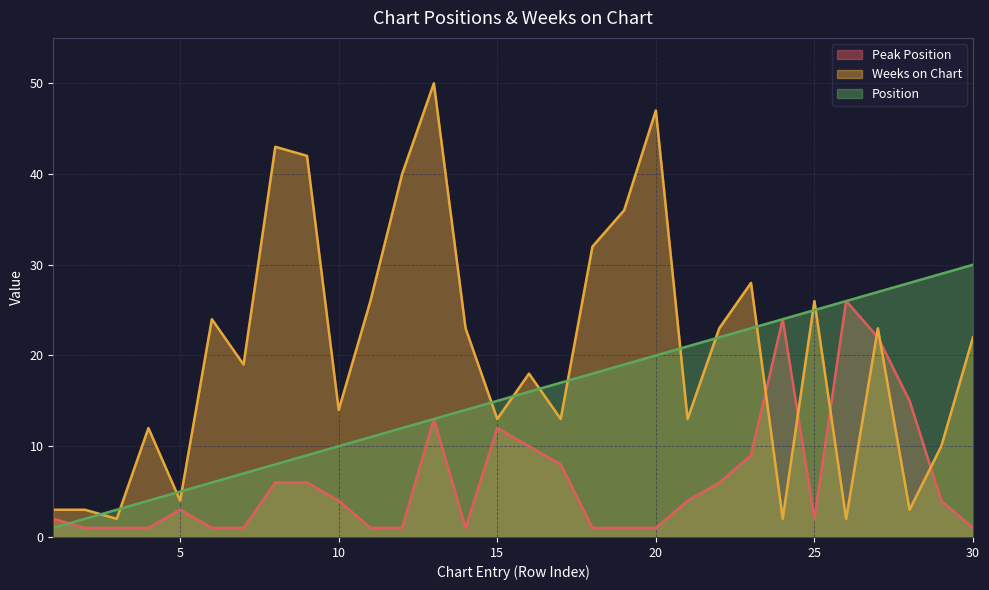

What is the difference between the Position values at 22 and 10?

12